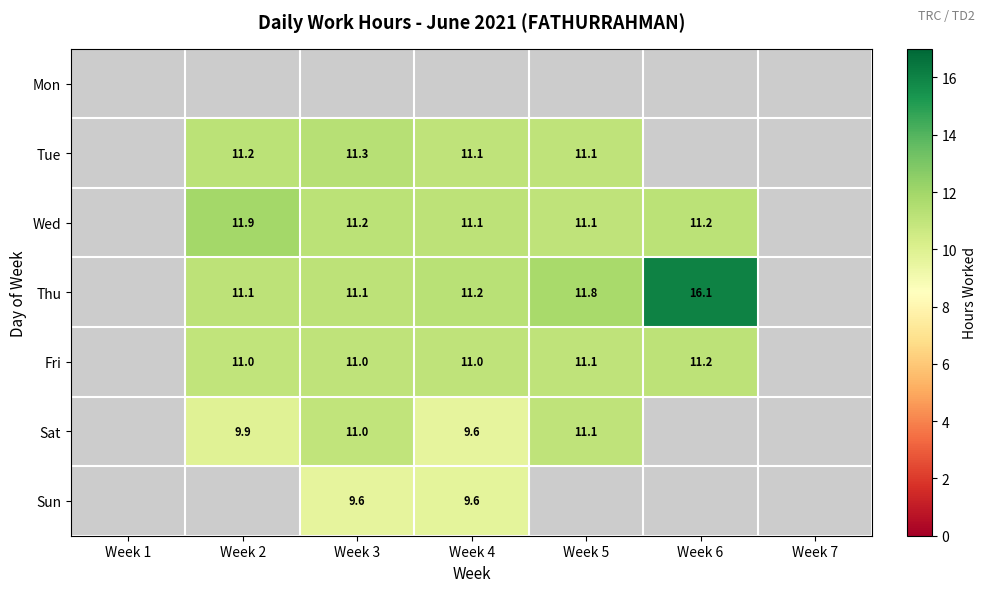

The Sat series shows 9.9 at Week 2. True or false?

True